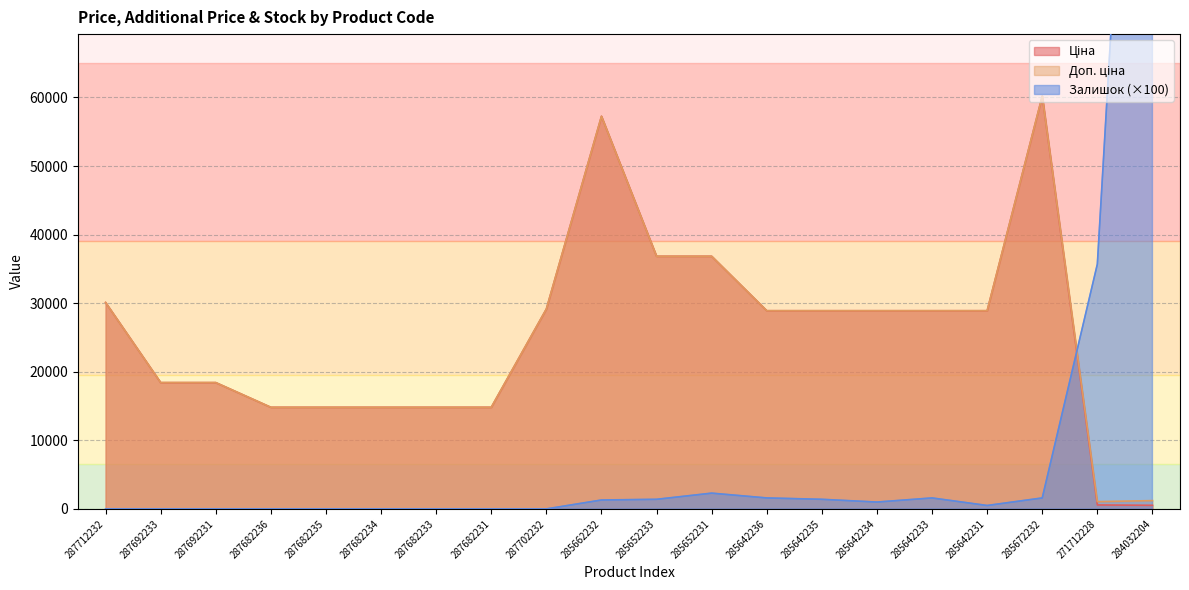

What are all the series names shown in the legend?

Ціна, Доп. ціна, Залишок